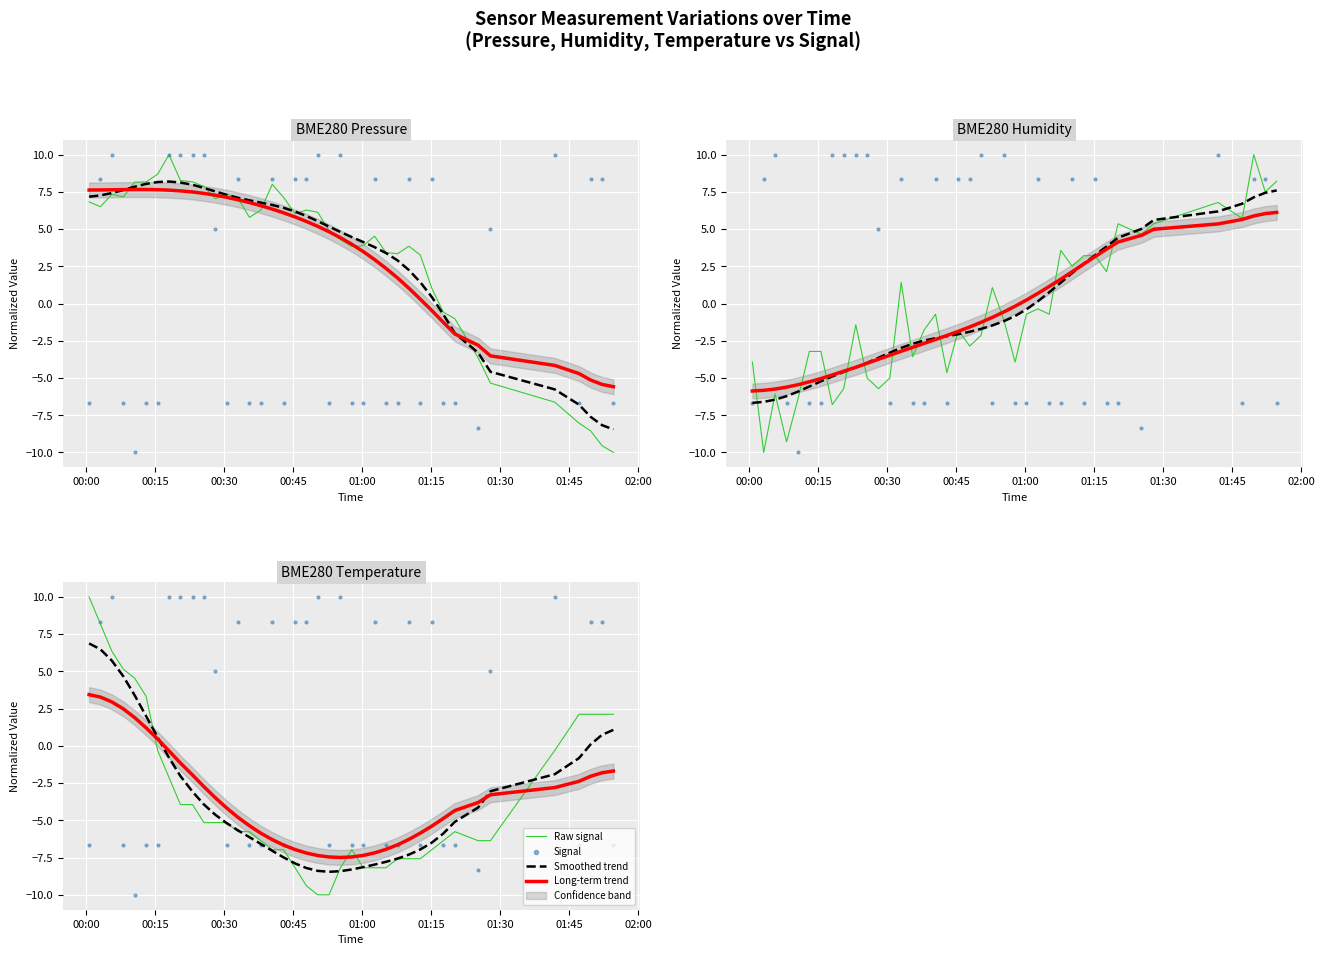

At how many categories does at least one series exceed 0?

27